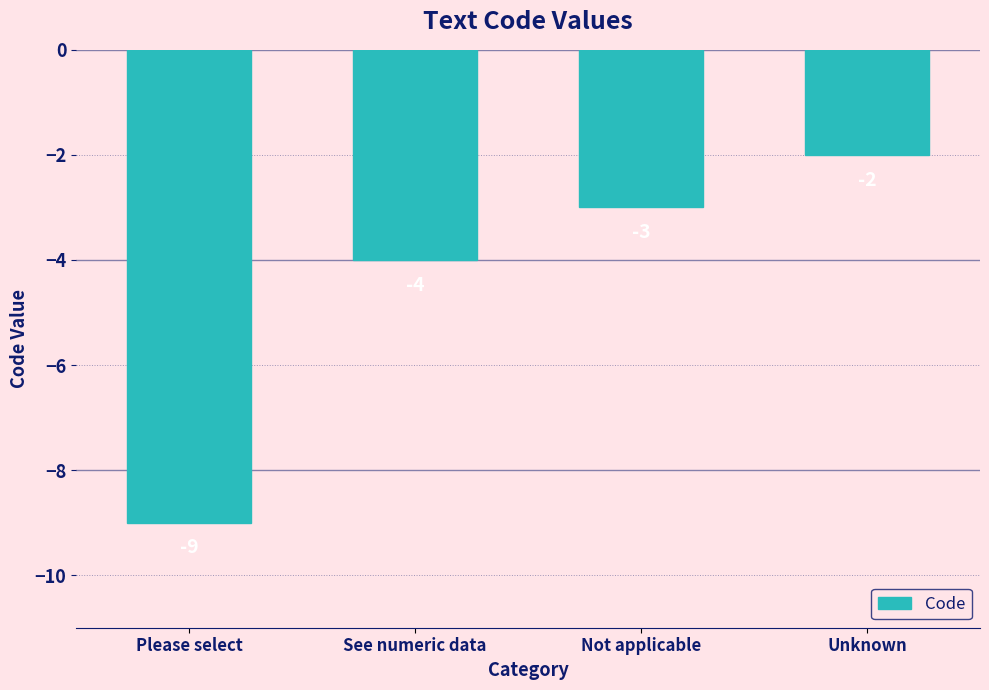

Reading left to right, list all the values displayed in this chart.

-9	-4	-3	-2